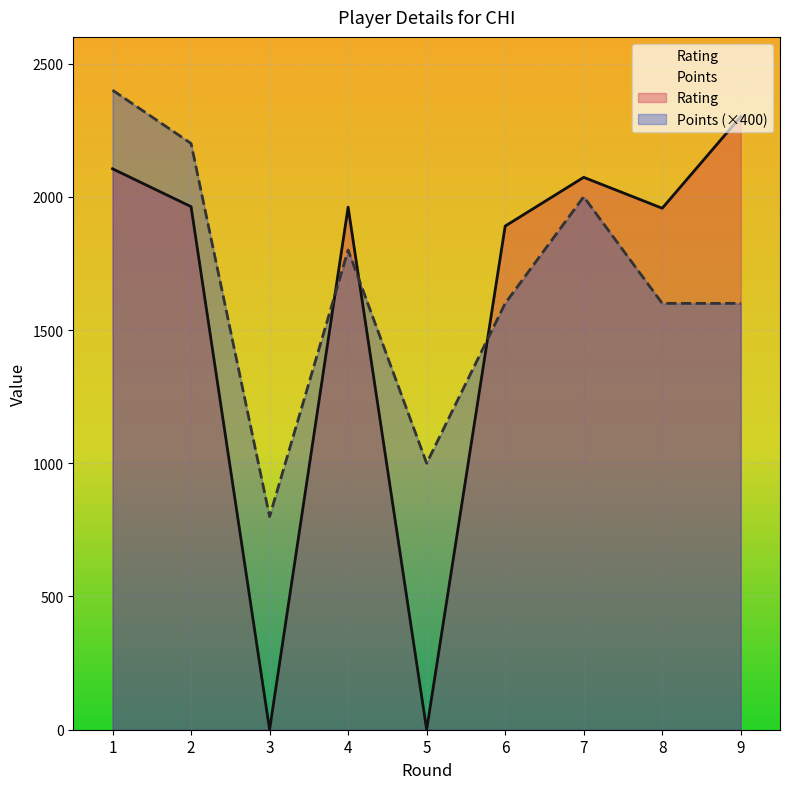

Which category has the highest value in the Rating series?

9